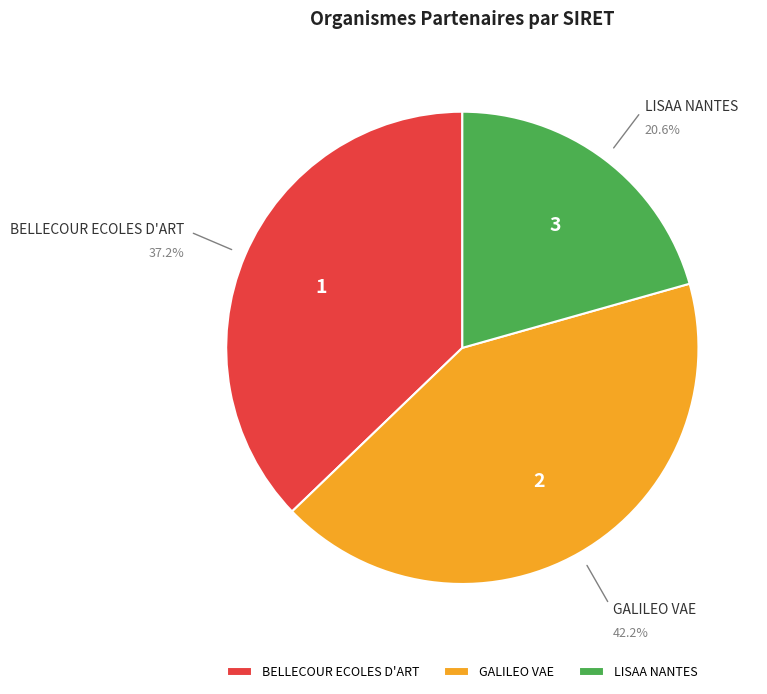

To the nearest percent, what is the difference between the largest and smallest slice percentages?

22%